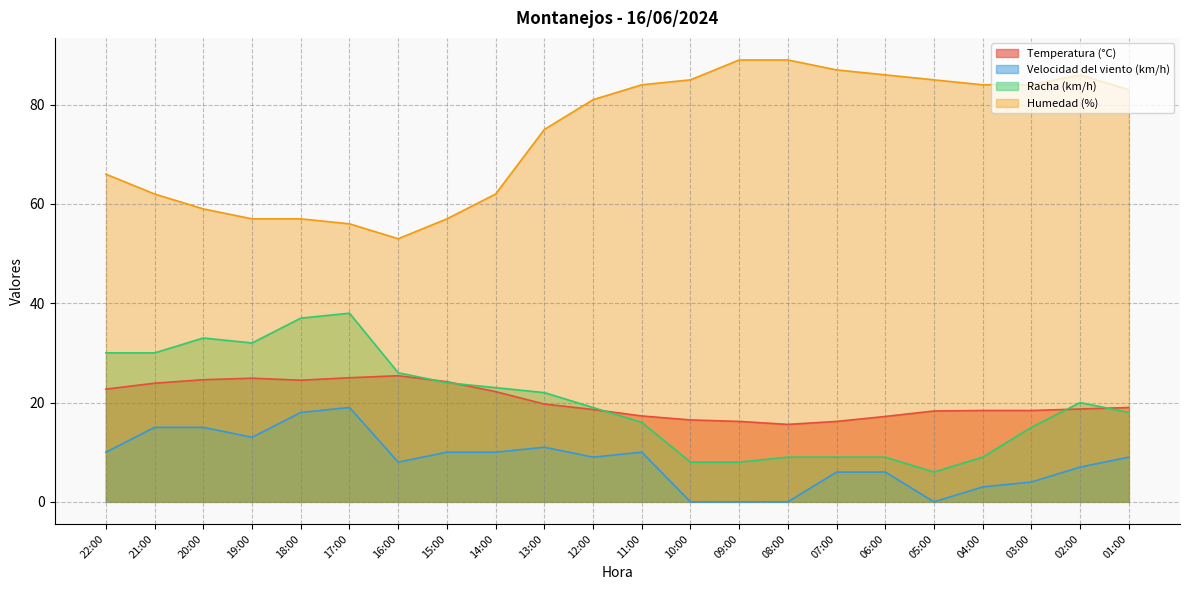

Is it true that Temperatura (°C) equals 16.2 at 07:00?

True